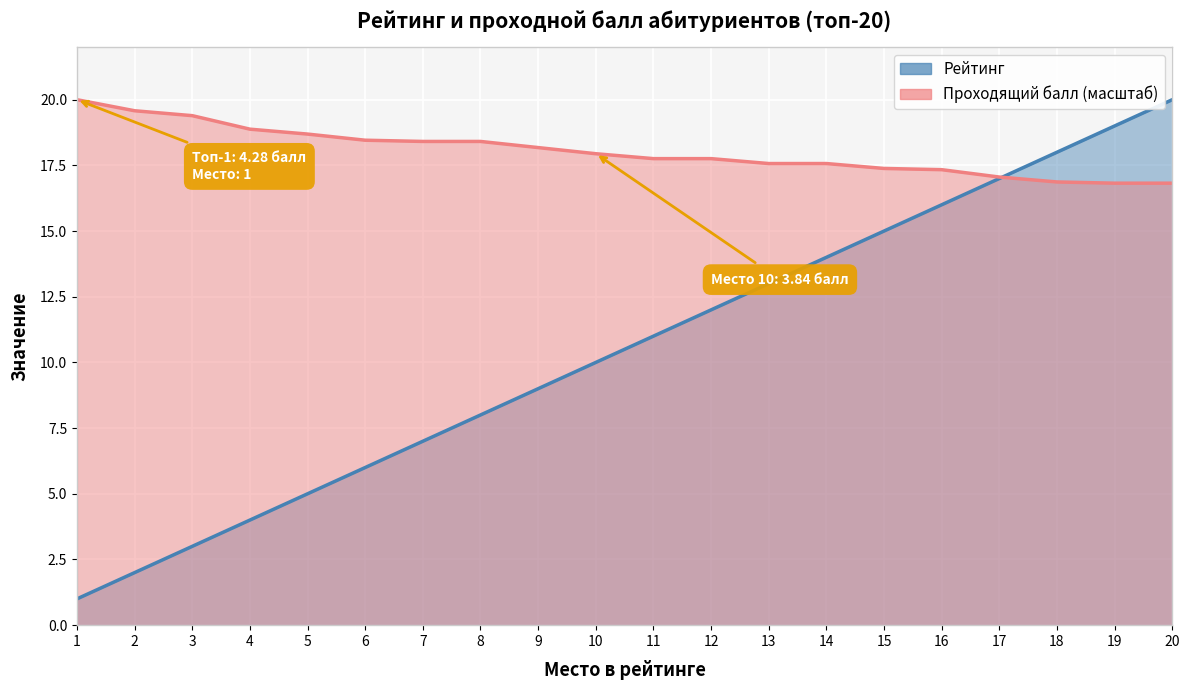

What are all the series names shown in the legend?

Рейтинг, Проходящий балл